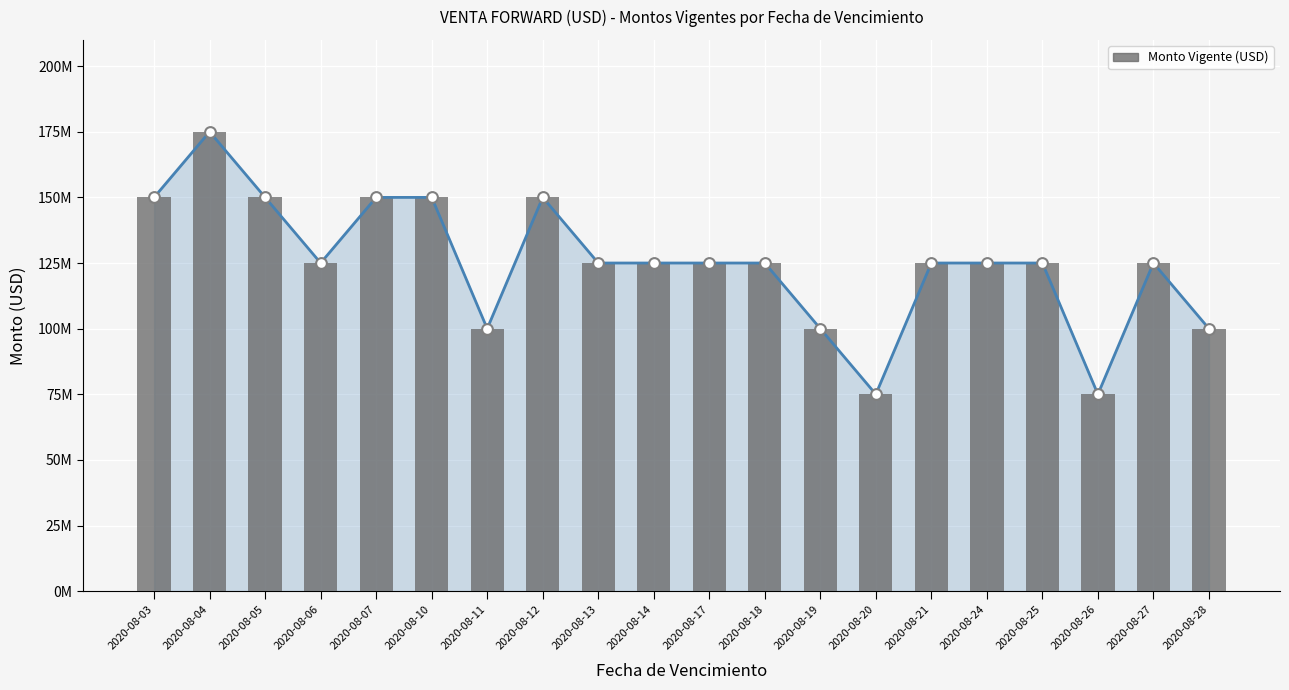

Which has a higher value, 2020-08-14 or 2020-08-11?

2020-08-14